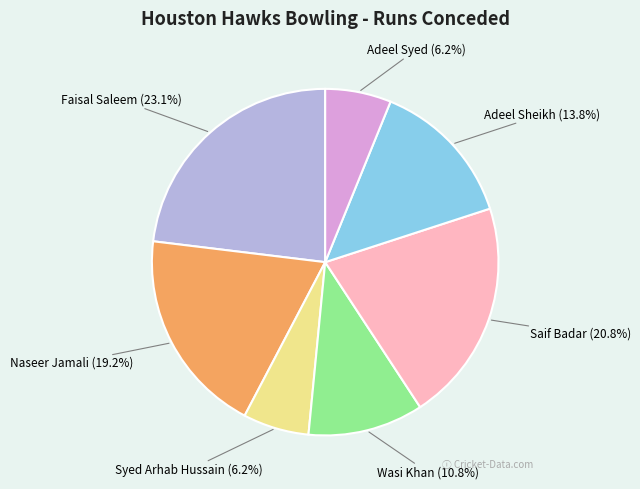

Is it true that Faisal Saleem is 11% of the pie?

False